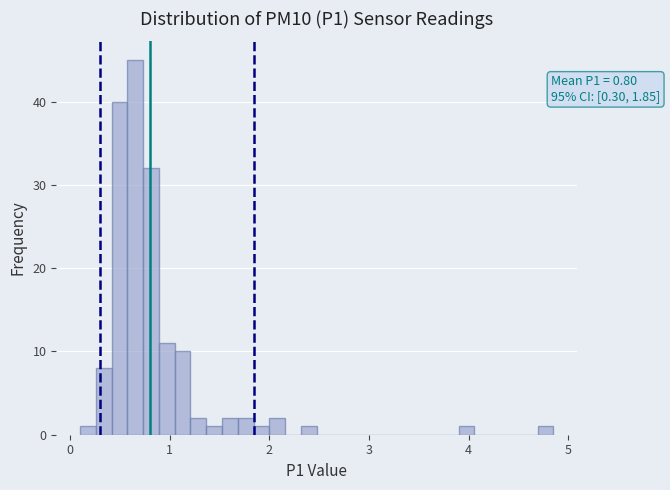

Read against the x-axis, roughly where is the centre of the tallest bar?

0.7